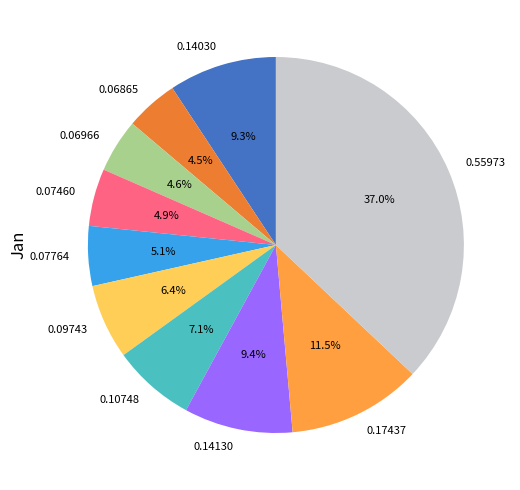

Is there a majority slice in this chart?

No